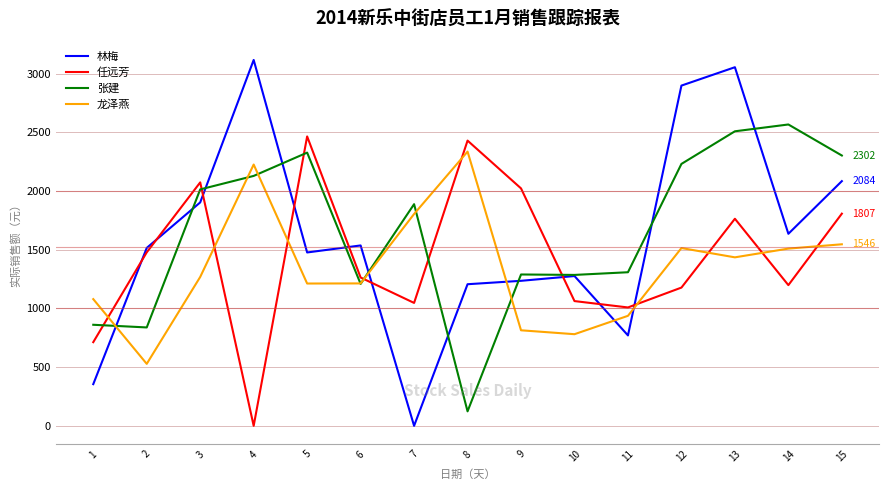

At which label does 林梅 reach its peak?

4